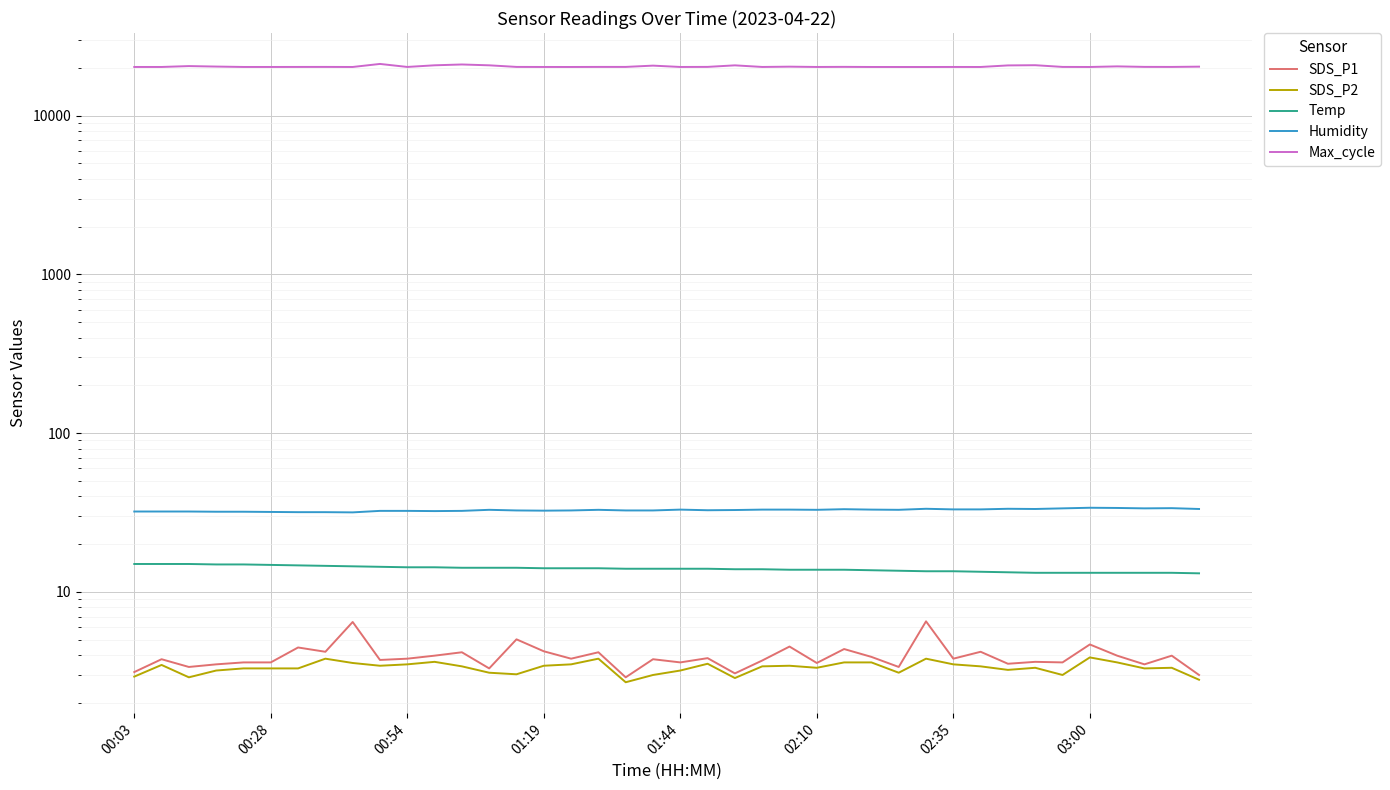

At which label does SDS_P2 reach its peak?

03:00